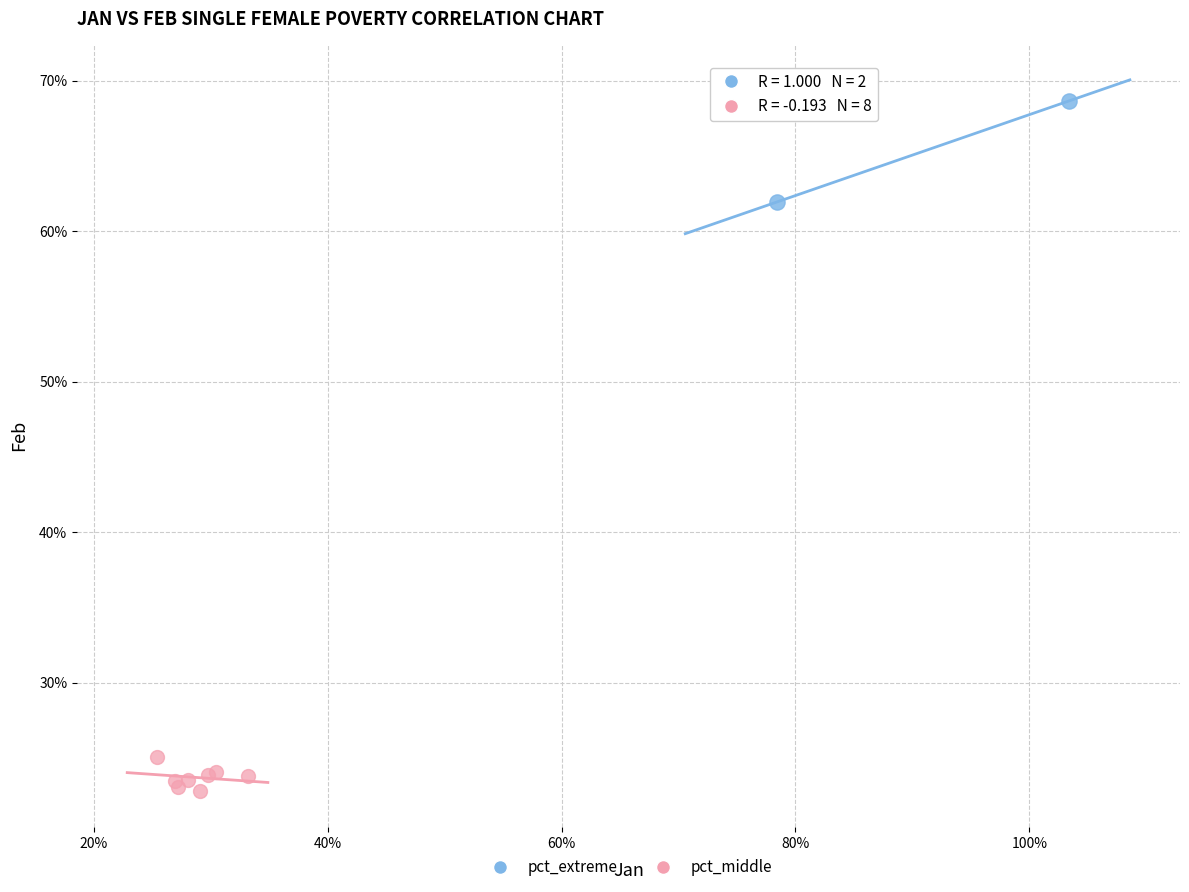

Which series contains the lowest Y value?

pct_middle